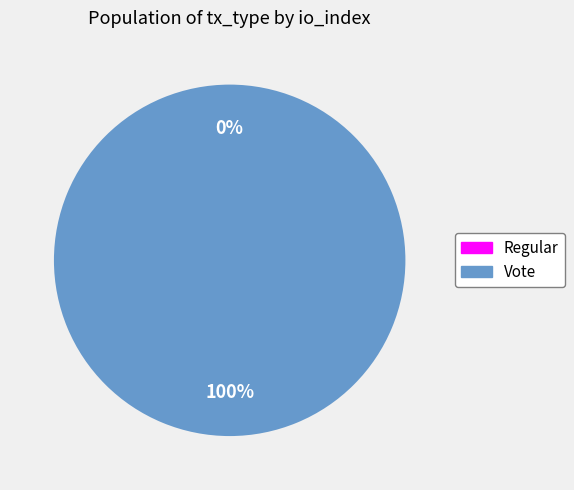

Does Vote (io_index=2) account for over 50% of the chart?

Yes